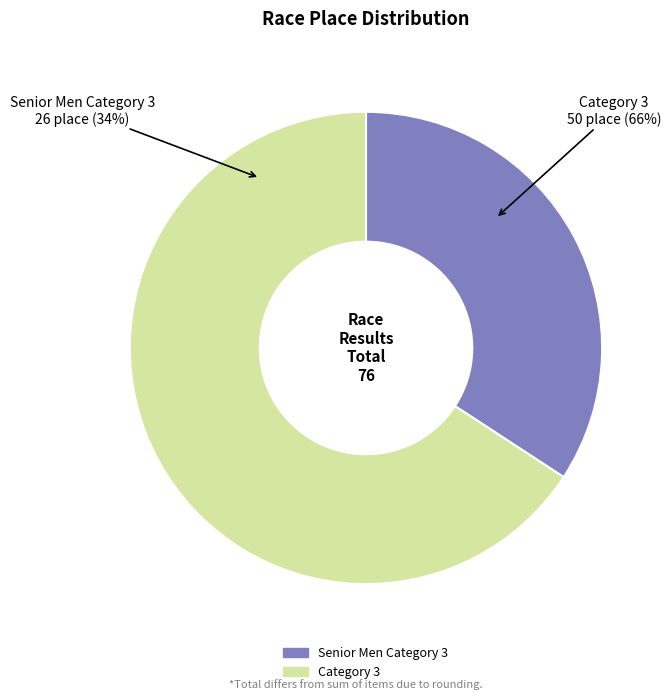

What is the smallest slice in the pie chart?

Senior Men Category 3